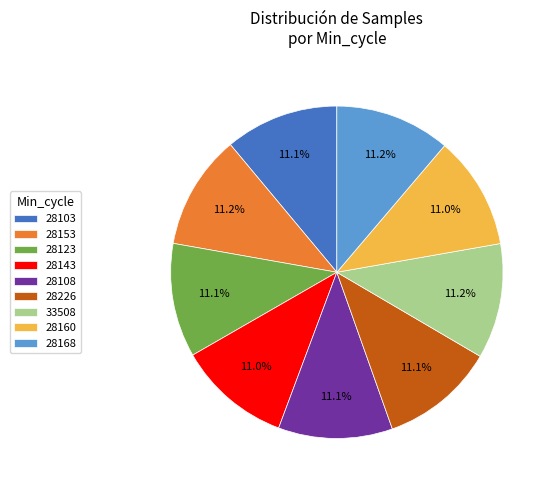

To the nearest percent, what is the combined percentage of 33508 and 28108?

22%